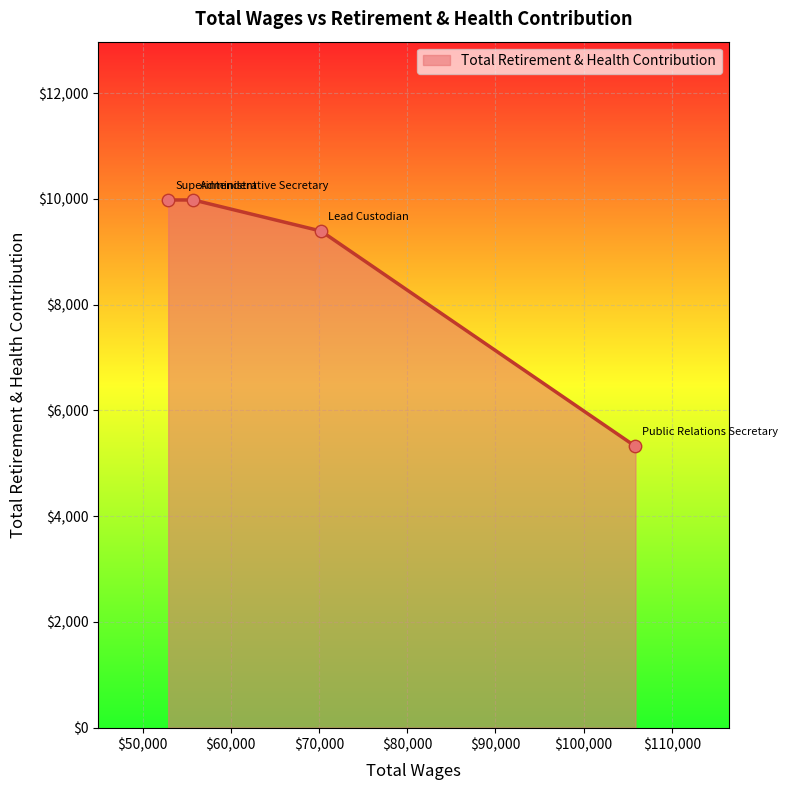

What is the sum of all values?

34678